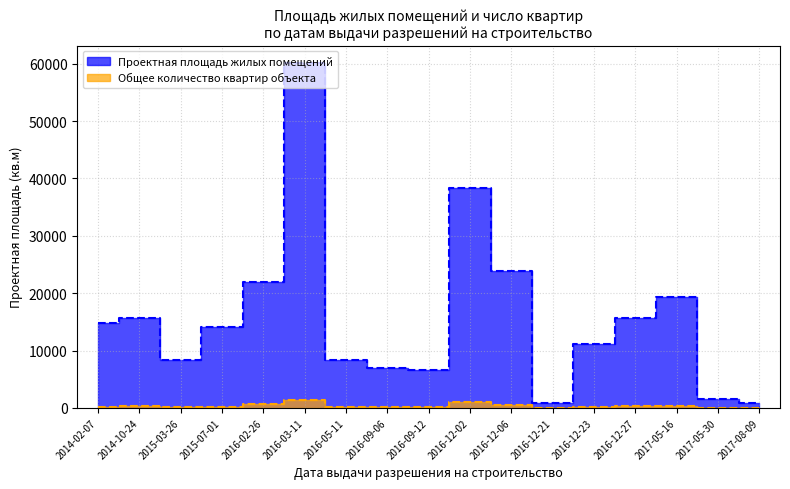

At which category is the sum across all series the highest?

2016-03-11